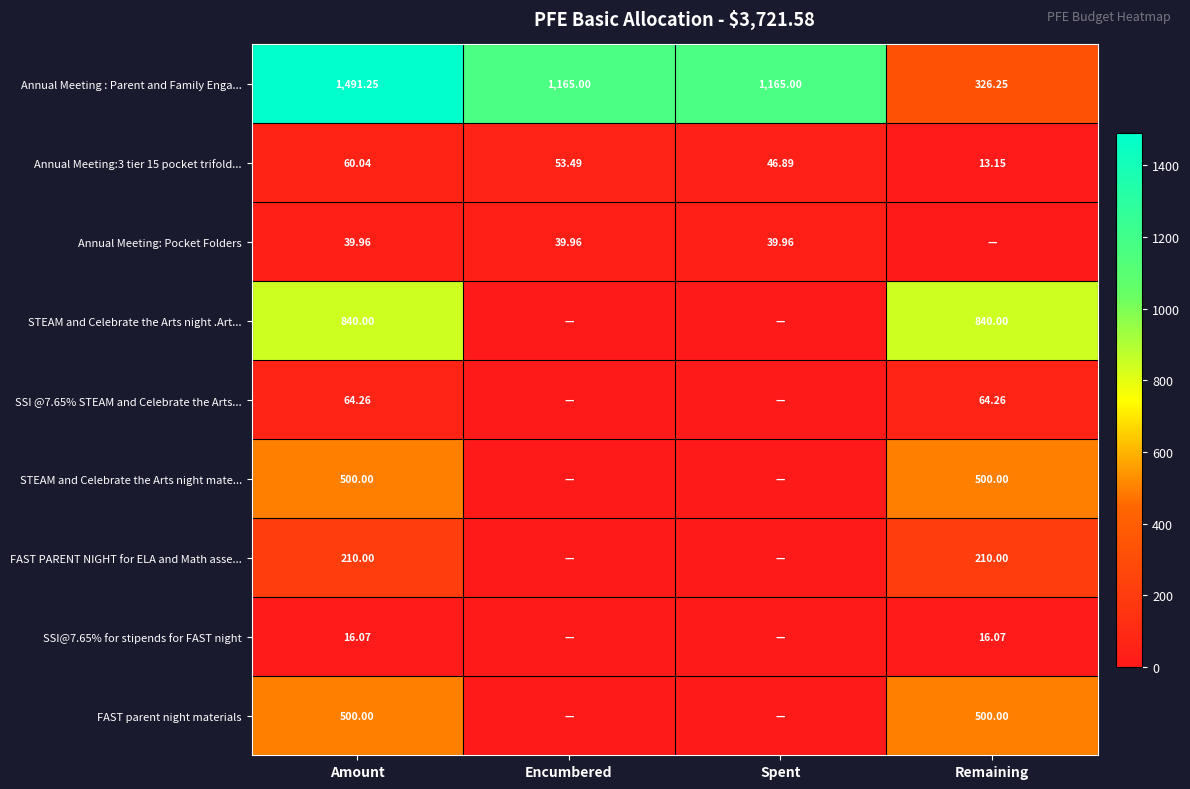

The value of SSI @7.65% STEAM and Celebrate the Arts... at Remaining is 95.8. True or false?

False